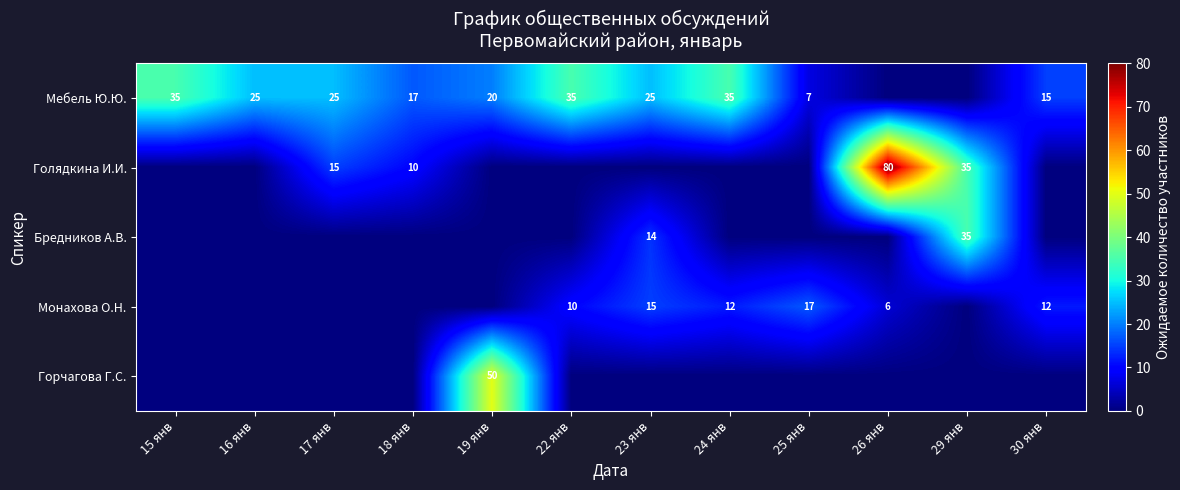

The value of Мебель Ю.Ю. at 25 янв is 11. True or false?

False